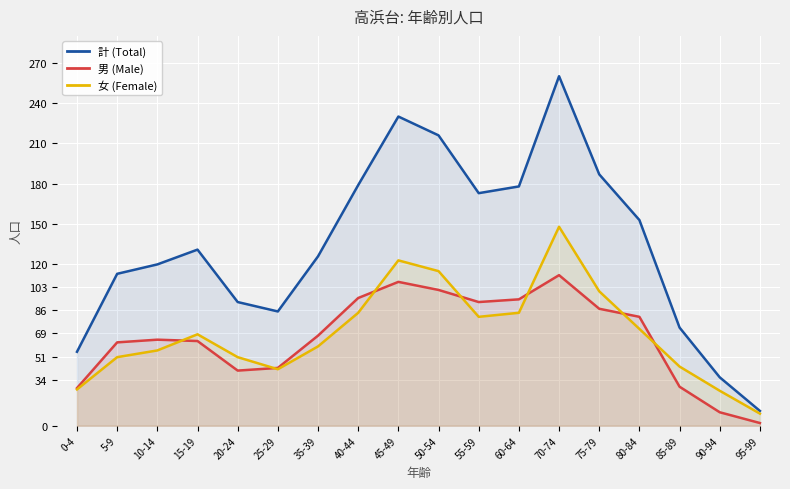

Where is 男 (Male) nearest to the value 57?

5-9